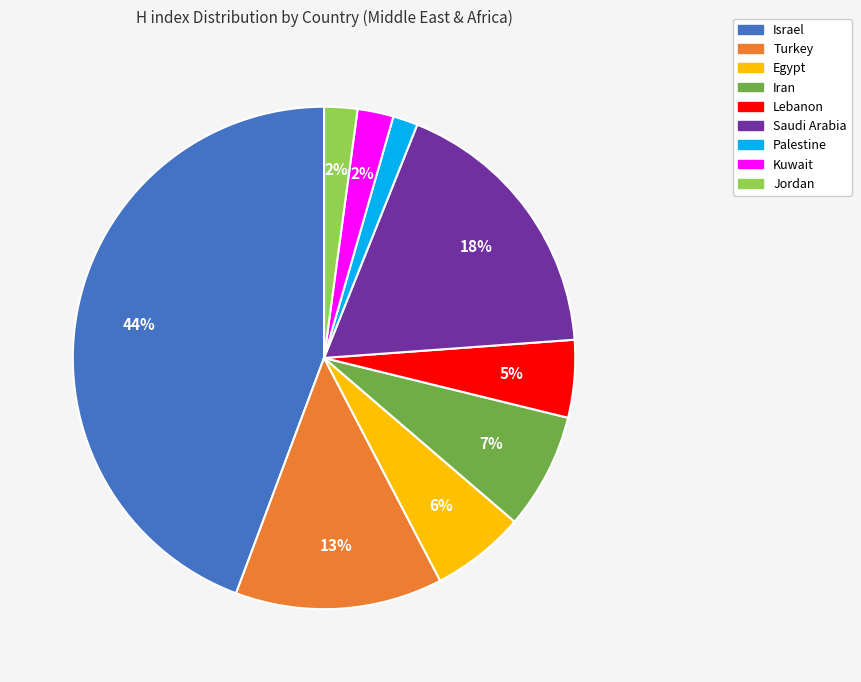

To the nearest percent, what is the average slice percentage?

11%